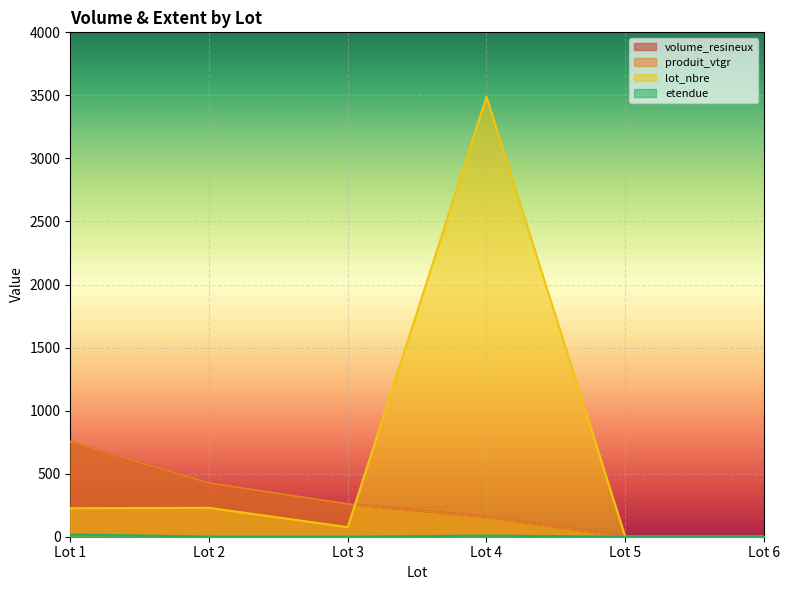

Which series has the largest range (max minus min)?

lot_nbre